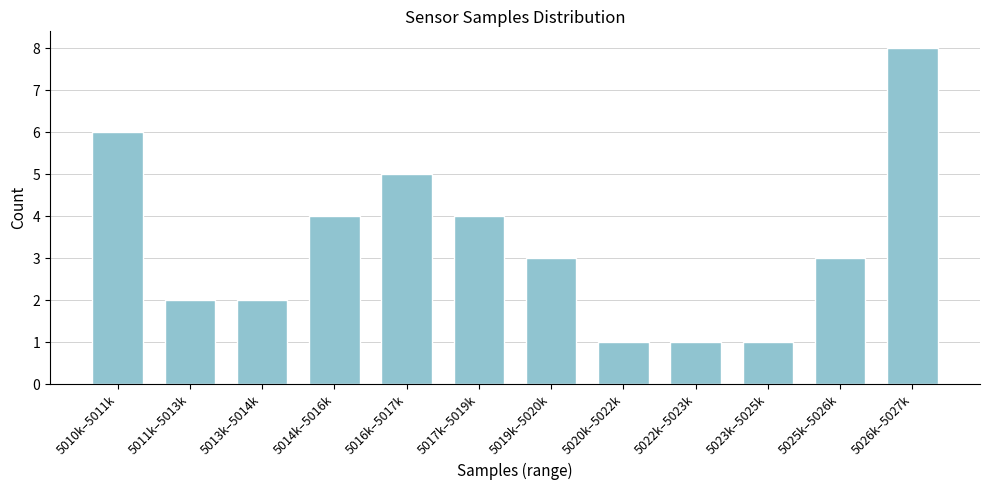

Reading left to right, what are all the values shown in this chart?

5010k–5011k=6	5011k–5013k=2	5013k–5014k=2	5014k–5016k=4	5016k–5017k=5	5017k–5019k=4	5019k–5020k=3	5020k–5022k=1	5022k–5023k=1	5023k–5025k=1	5025k–5026k=3	5026k–5027k=8